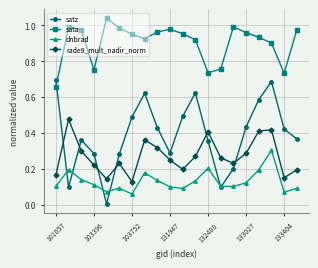

True or false: sata and dnbrad intersect in this chart.

False